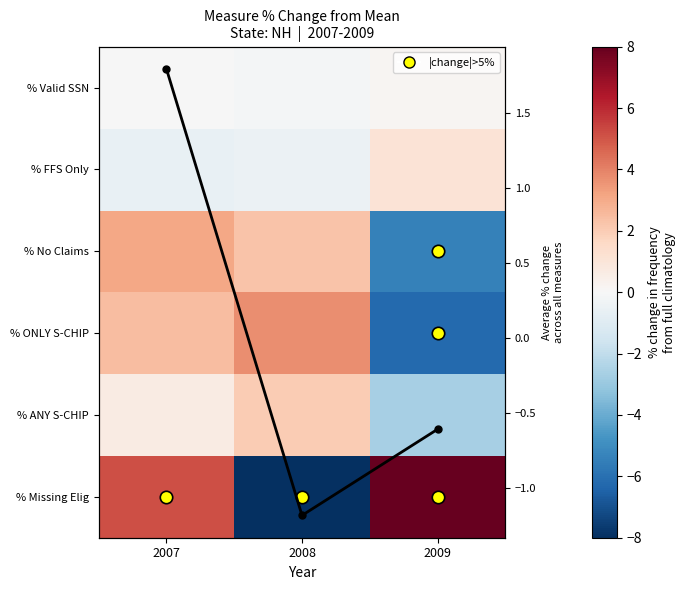

Count the number of data series in this chart.

6